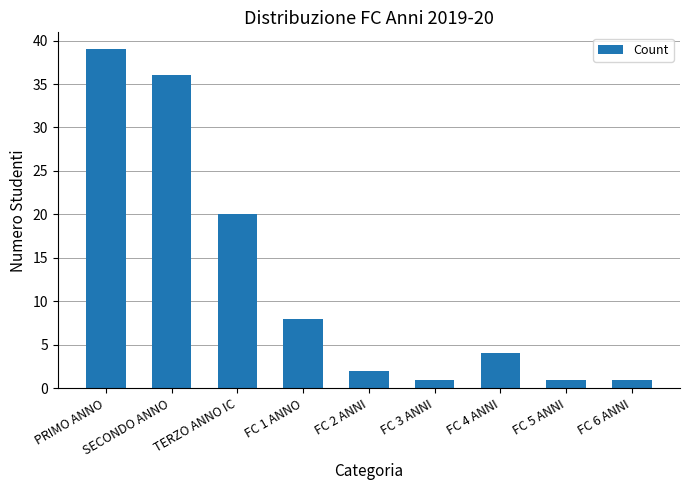

What position from the right is FC 3 ANNI?

4